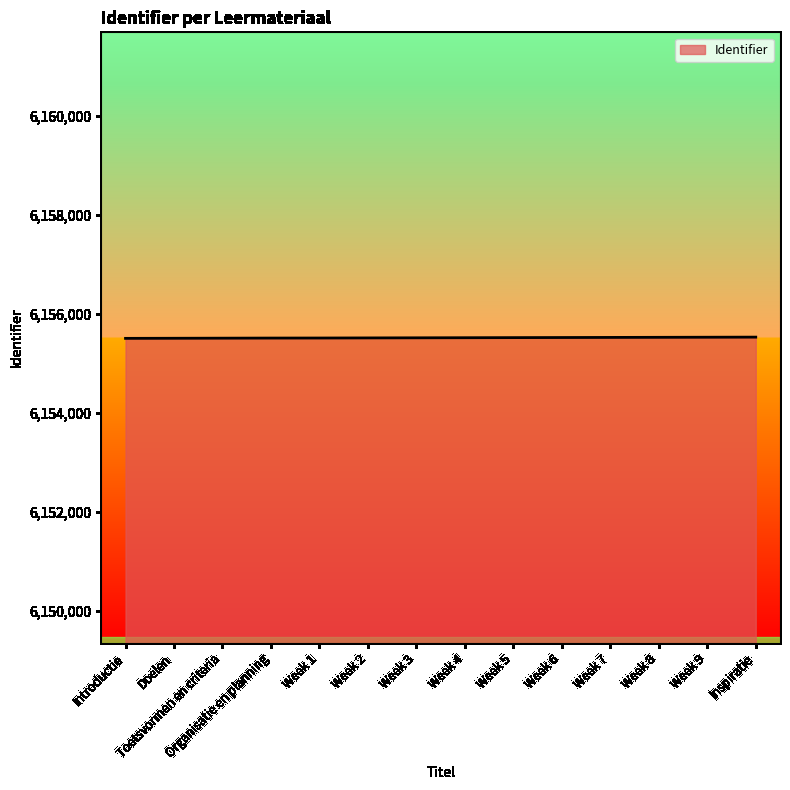

Is it true that the value at Week 9 is 4166384?

False